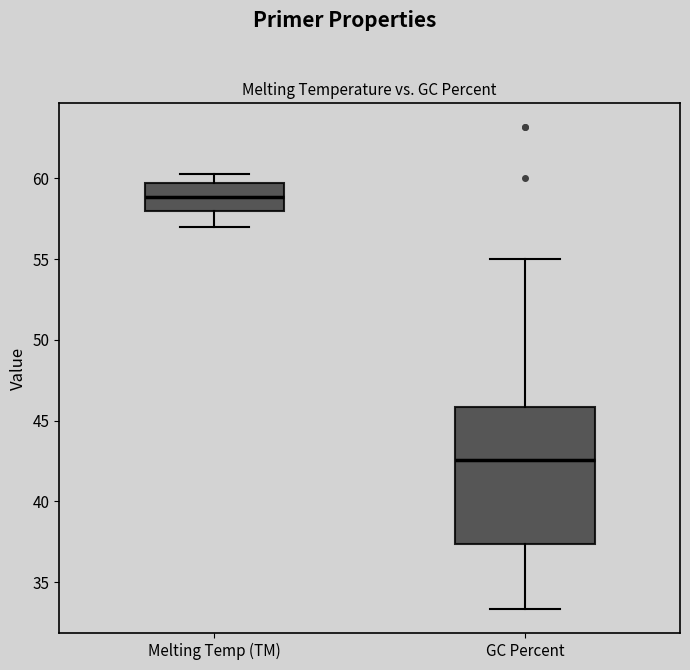

Which box is the tallest, from its lower edge to its upper edge?

GC Percent